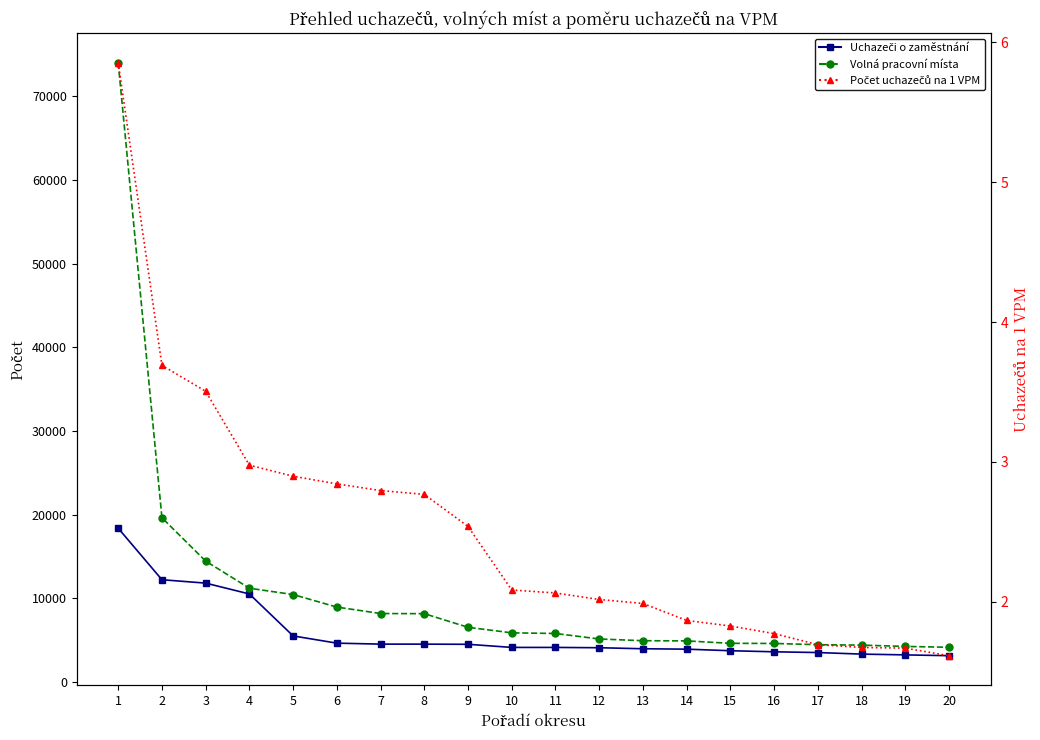

What is the sum of the Počet uchazečů na 1 VPM values at 20 and 3?

5.1